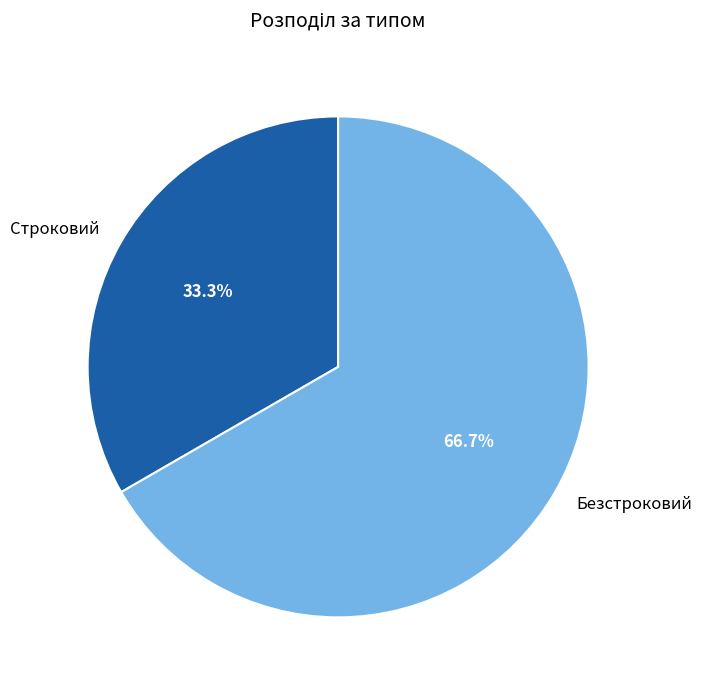

Does any single category account for the majority?

Yes